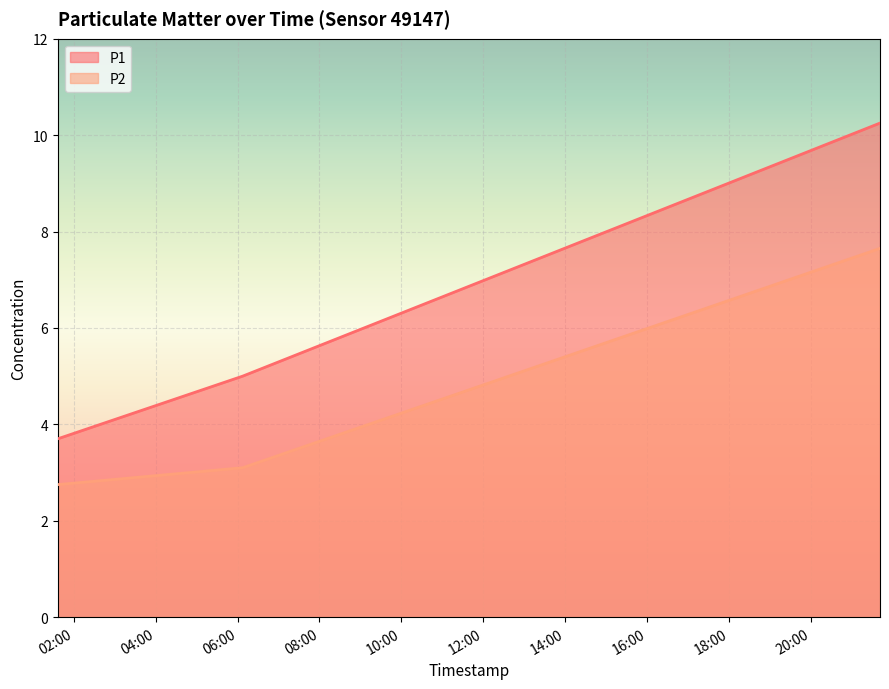

Reading left to right, extract all data points from this chart.

P1: 3.7	5.0	10.2
P2: 2.8	3.1	7.7